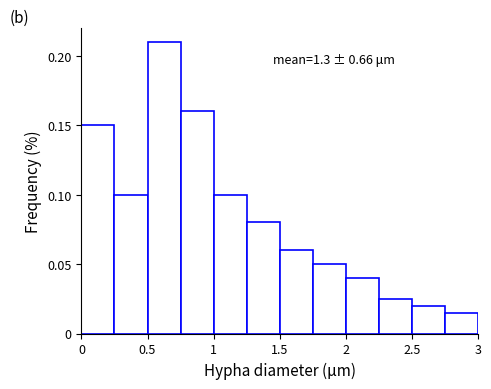

Which range on the x-axis has the tallest bar?

0.50 to 0.75